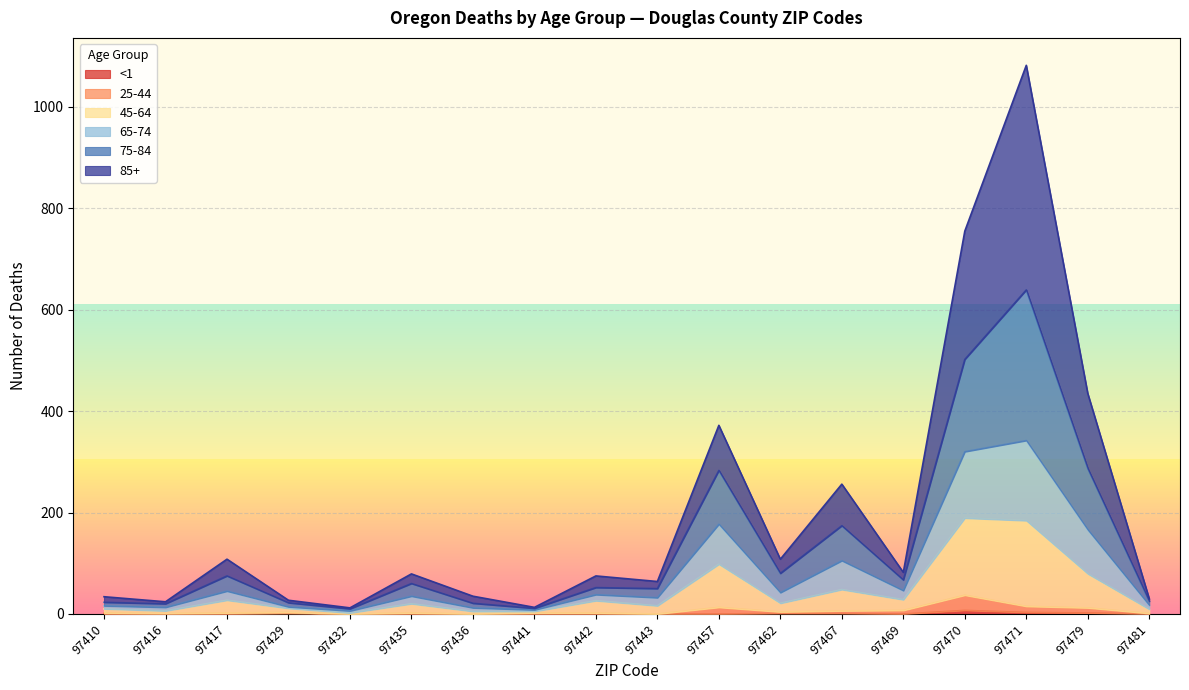

At which category is the sum across all series the highest?

97471